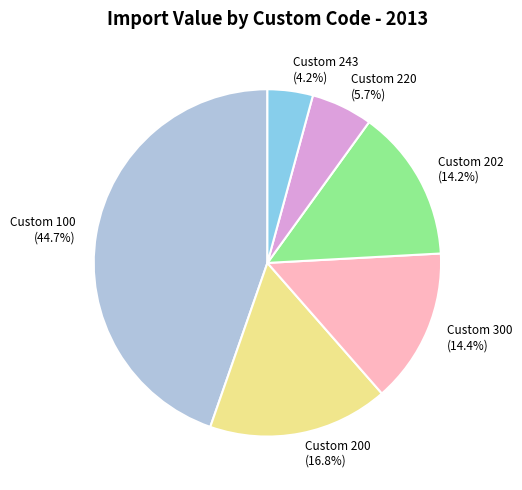

Which slice is the smallest?

Custom 243